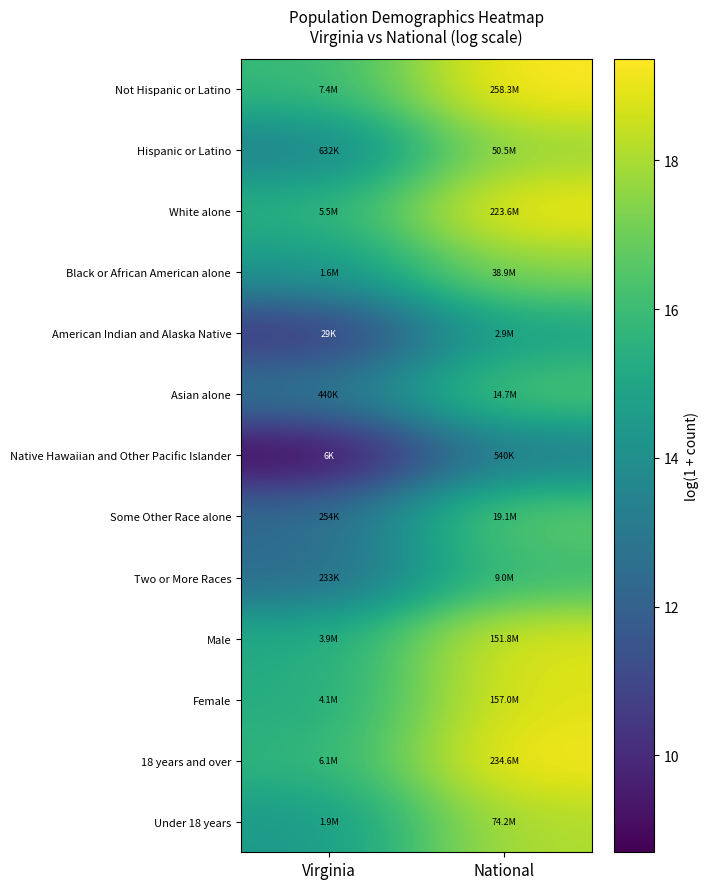

What is the maximum value shown in the chart?

19.4